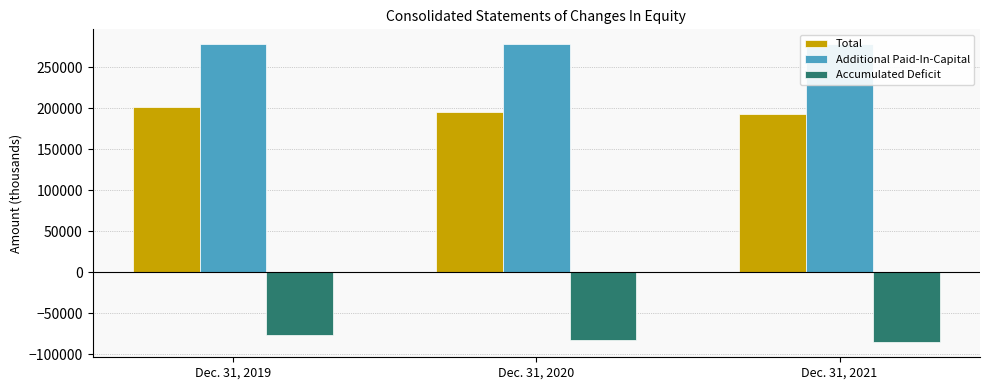

What is the difference between the Accumulated Deficit values at Dec. 31, 2020 and Dec. 31, 2019?

6408